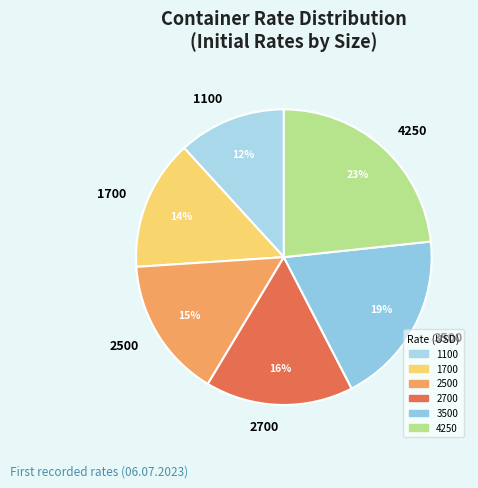

What percentage is the 2700 slice, to the nearest percent?

16%